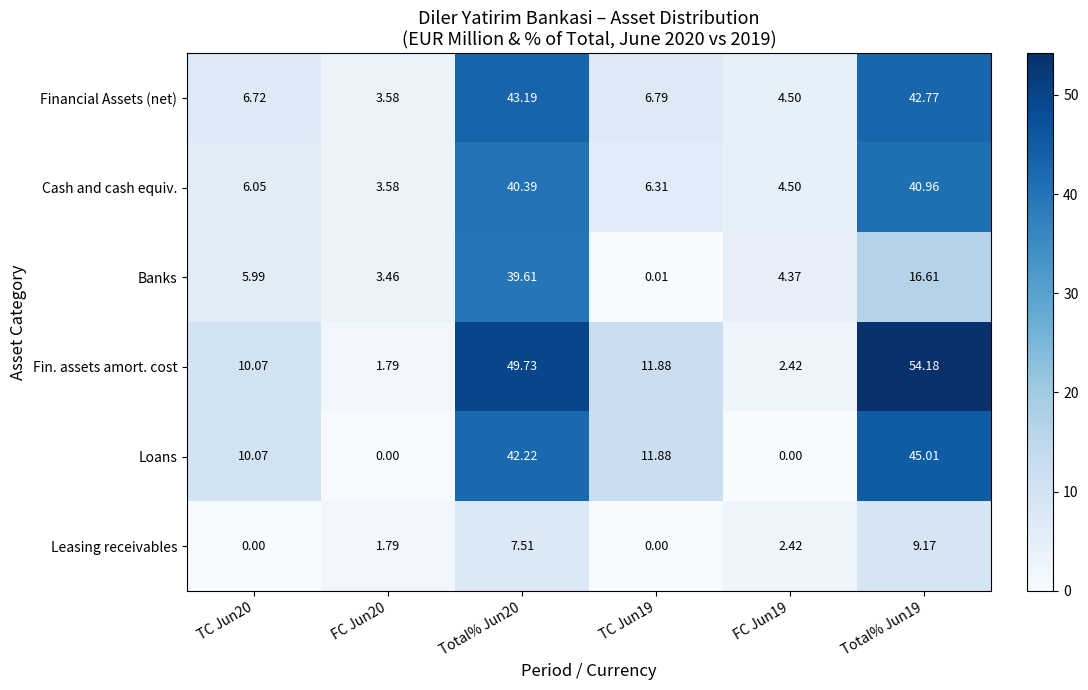

What is the difference between the highest and lowest values at FC Jun19?

4.5